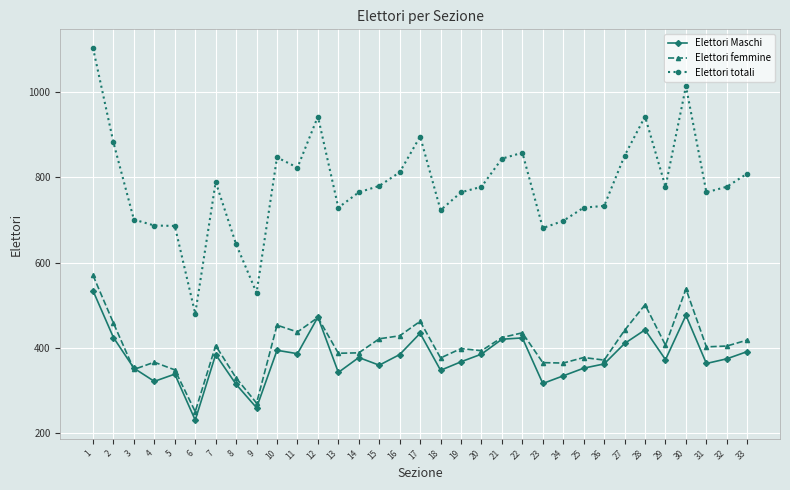

What is the maximum value for Elettori femmine?

570